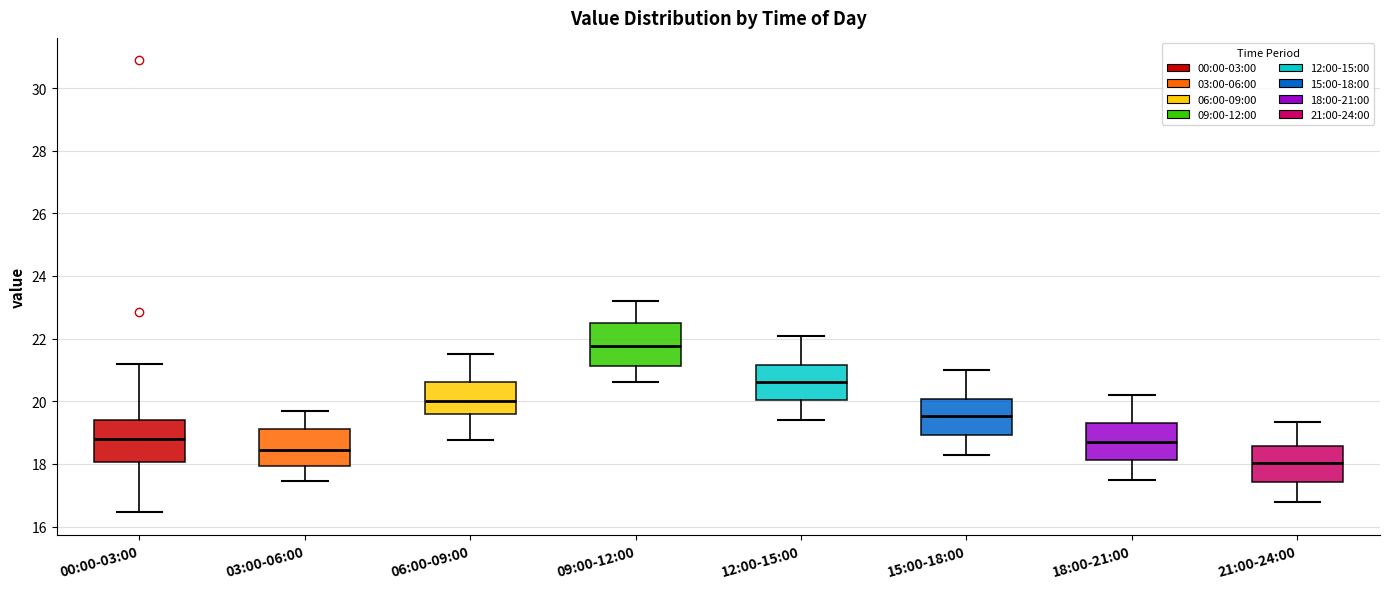

Reading left to right, read every box against the y-axis: the position of its median line, the range the box covers, and the ends of its whiskers. The values are not printed on the chart, so give them approximately, as read against the axis.

00:00-03:00: median 18.8, box 18.0 to 19.4, whiskers 16.4 to 21.2
03:00-06:00: median 18.4, box 18.0 to 19.2, whiskers 17.4 to 19.8
06:00-09:00: median 20.0, box 19.6 to 20.6, whiskers 18.8 to 21.6
09:00-12:00: median 21.8, box 21.2 to 22.6, whiskers 20.6 to 23.2
12:00-15:00: median 20.6, box 20.0 to 21.2, whiskers 19.4 to 22.2
15:00-18:00: median 19.6, box 19.0 to 20.0, whiskers 18.4 to 21.0
18:00-21:00: median 18.8, box 18.2 to 19.4, whiskers 17.6 to 20.2
21:00-24:00: median 18.0, box 17.4 to 18.6, whiskers 16.8 to 19.4